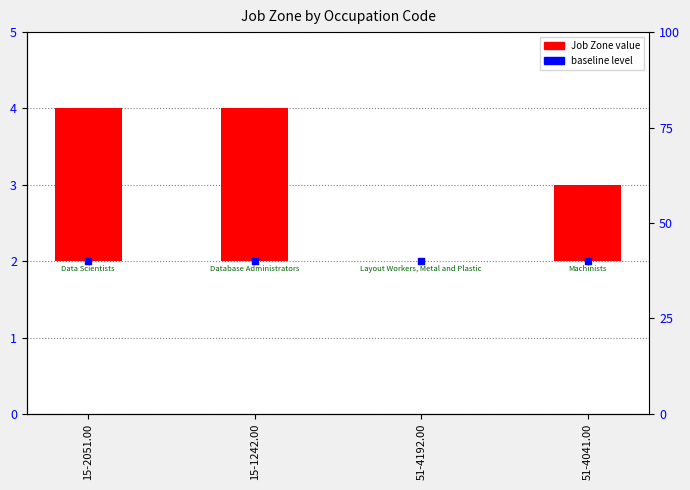

Which series contains the highest Y value?

Job Zone